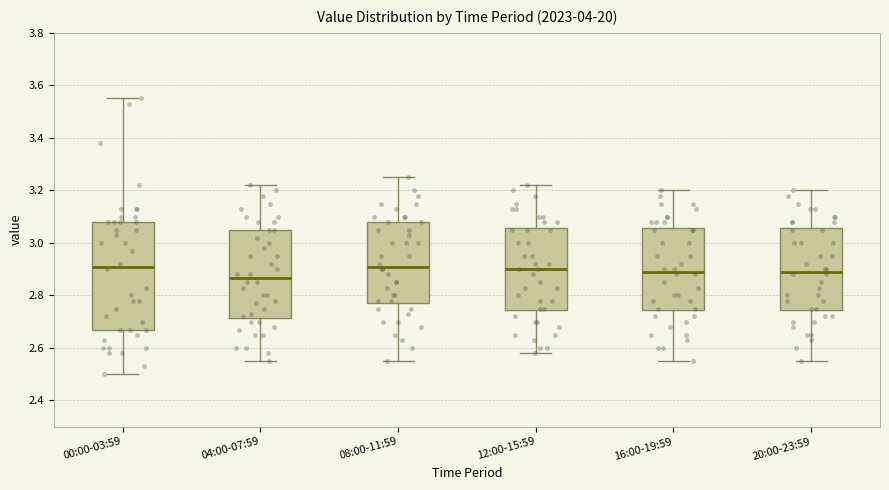

Reading left to right, read every box against the y-axis: the position of its median line, the range the box covers, and the ends of its whiskers. The values are not printed on the chart, so give them approximately, as read against the axis.

00:00-03:59: median 2.92, box 2.68 to 3.08, whiskers 2.50 to 3.56
04:00-07:59: median 2.86, box 2.72 to 3.06, whiskers 2.56 to 3.22
08:00-11:59: median 2.92, box 2.78 to 3.08, whiskers 2.56 to 3.26
12:00-15:59: median 2.90, box 2.74 to 3.06, whiskers 2.58 to 3.22
16:00-19:59: median 2.90, box 2.74 to 3.06, whiskers 2.56 to 3.20
20:00-23:59: median 2.90, box 2.74 to 3.06, whiskers 2.56 to 3.20